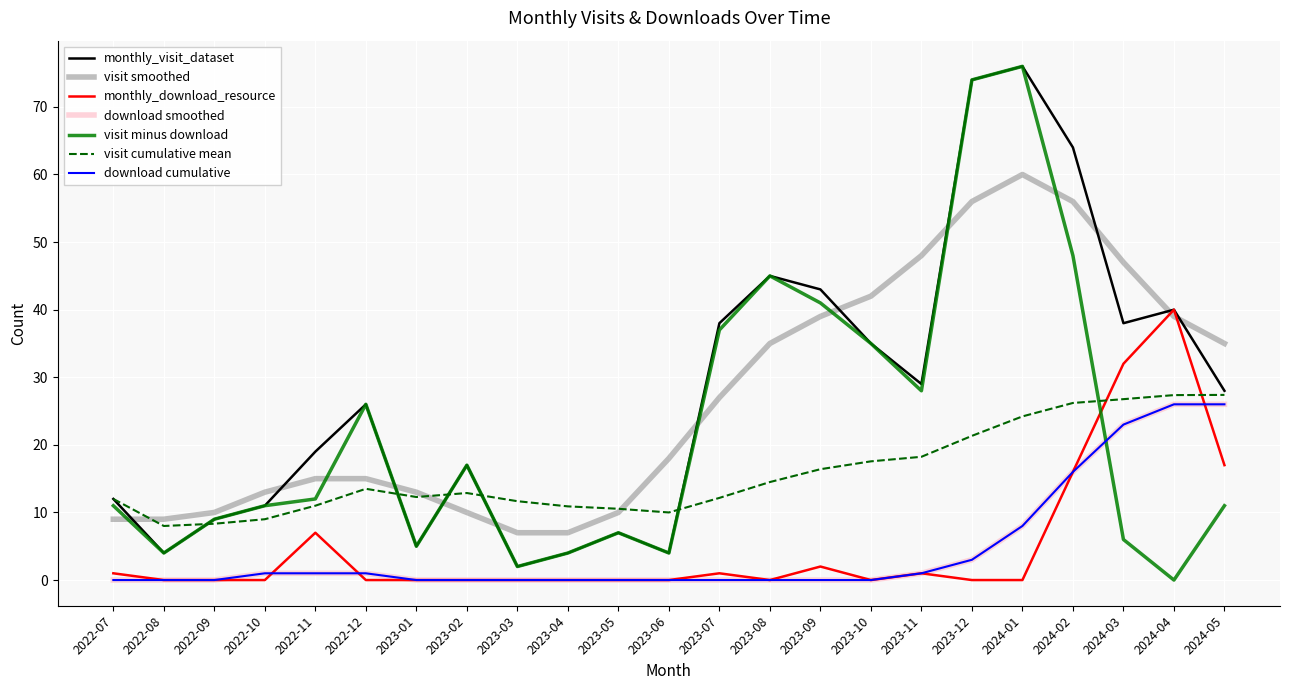

True or false: monthly_download_resource has more than 0 interior local peaks.

True